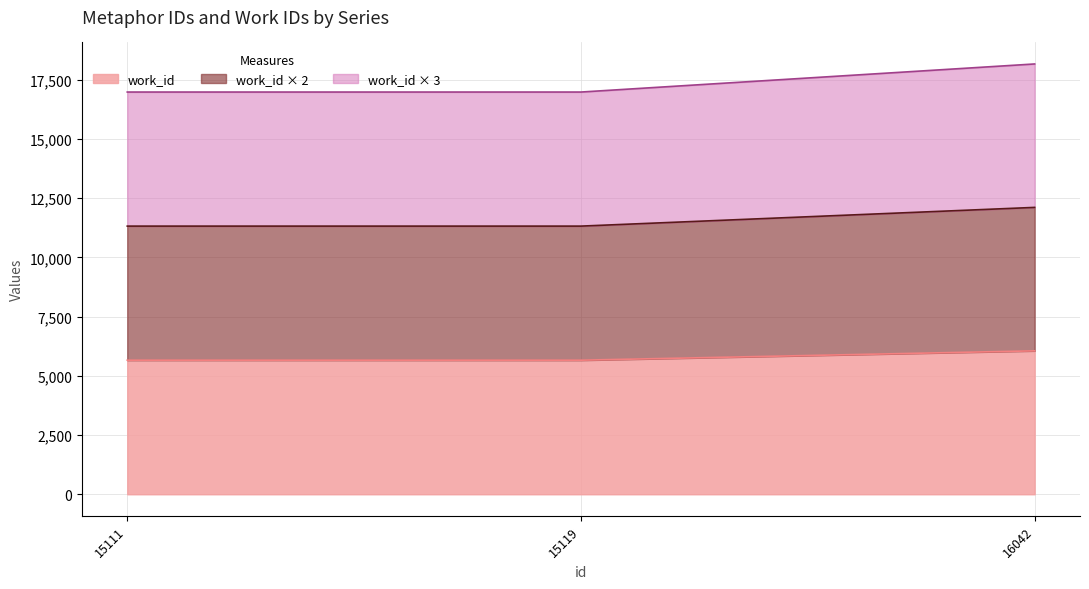

Rank the categories by value from highest to lowest.

16042, 15111, 15119